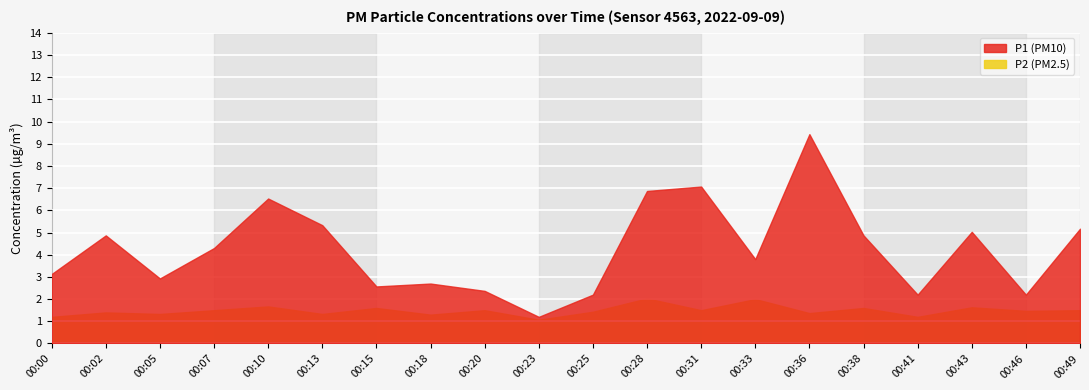

True or false: P1 and P2 intersect in this chart.

False